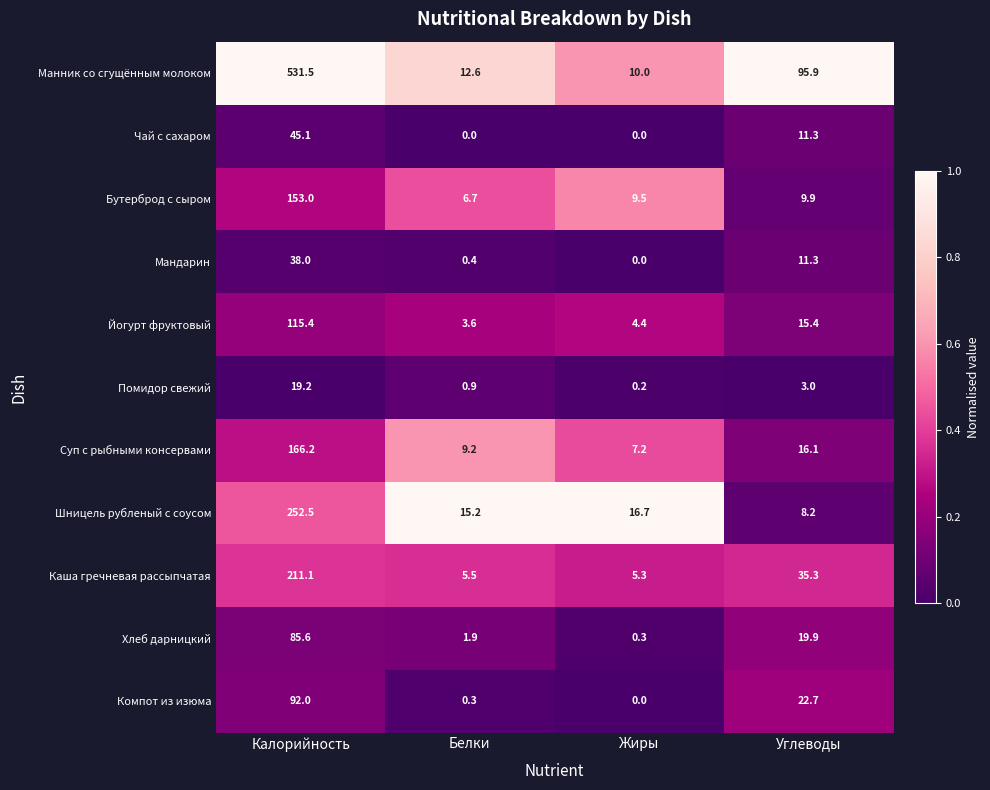

Where does the Суп с рыбными консервами series first go above 16?

Калорийность